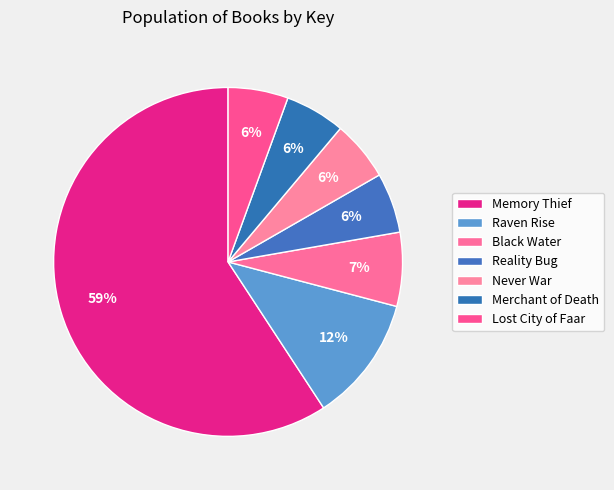

What is the ratio of the value at Merchant of Death to the value at Black Water?

0.8